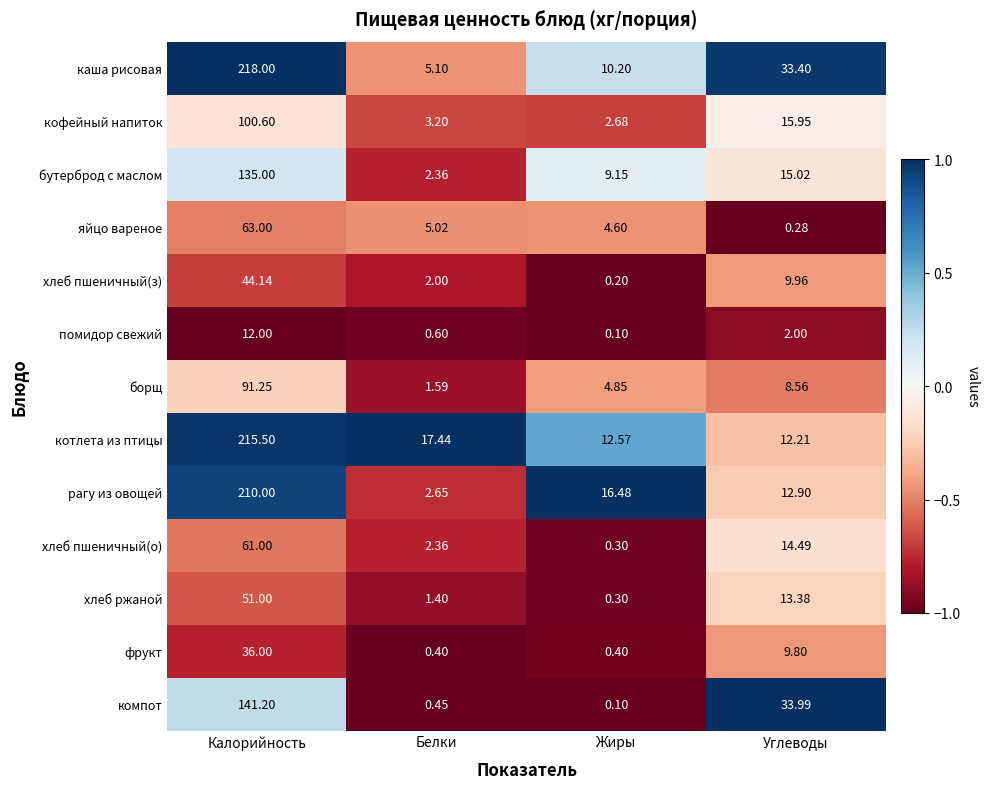

At which label does фрукт reach its peak?

Калорийность